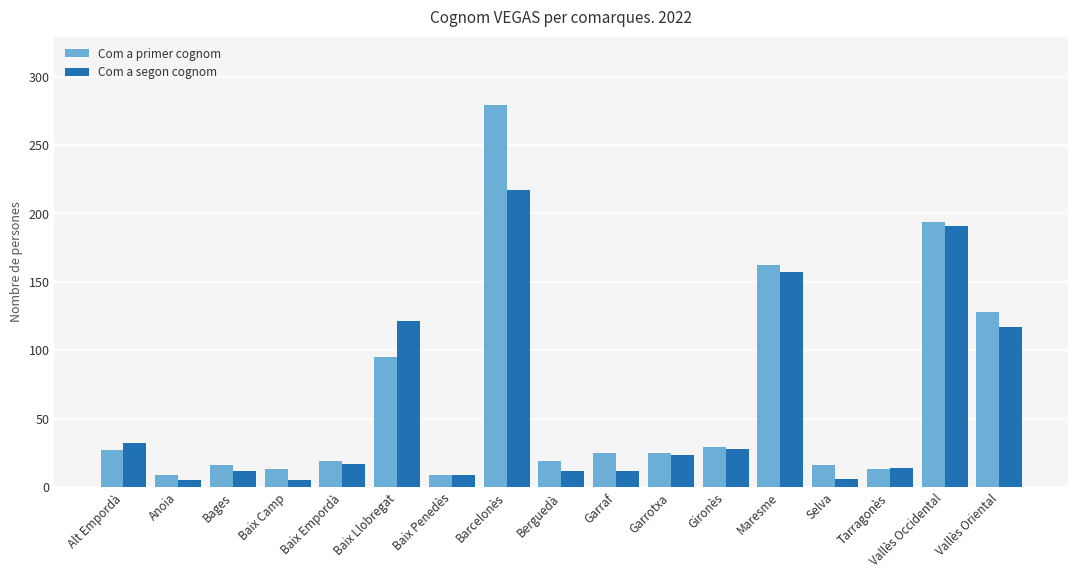

What is the total value across all series at Tarragonès?

27